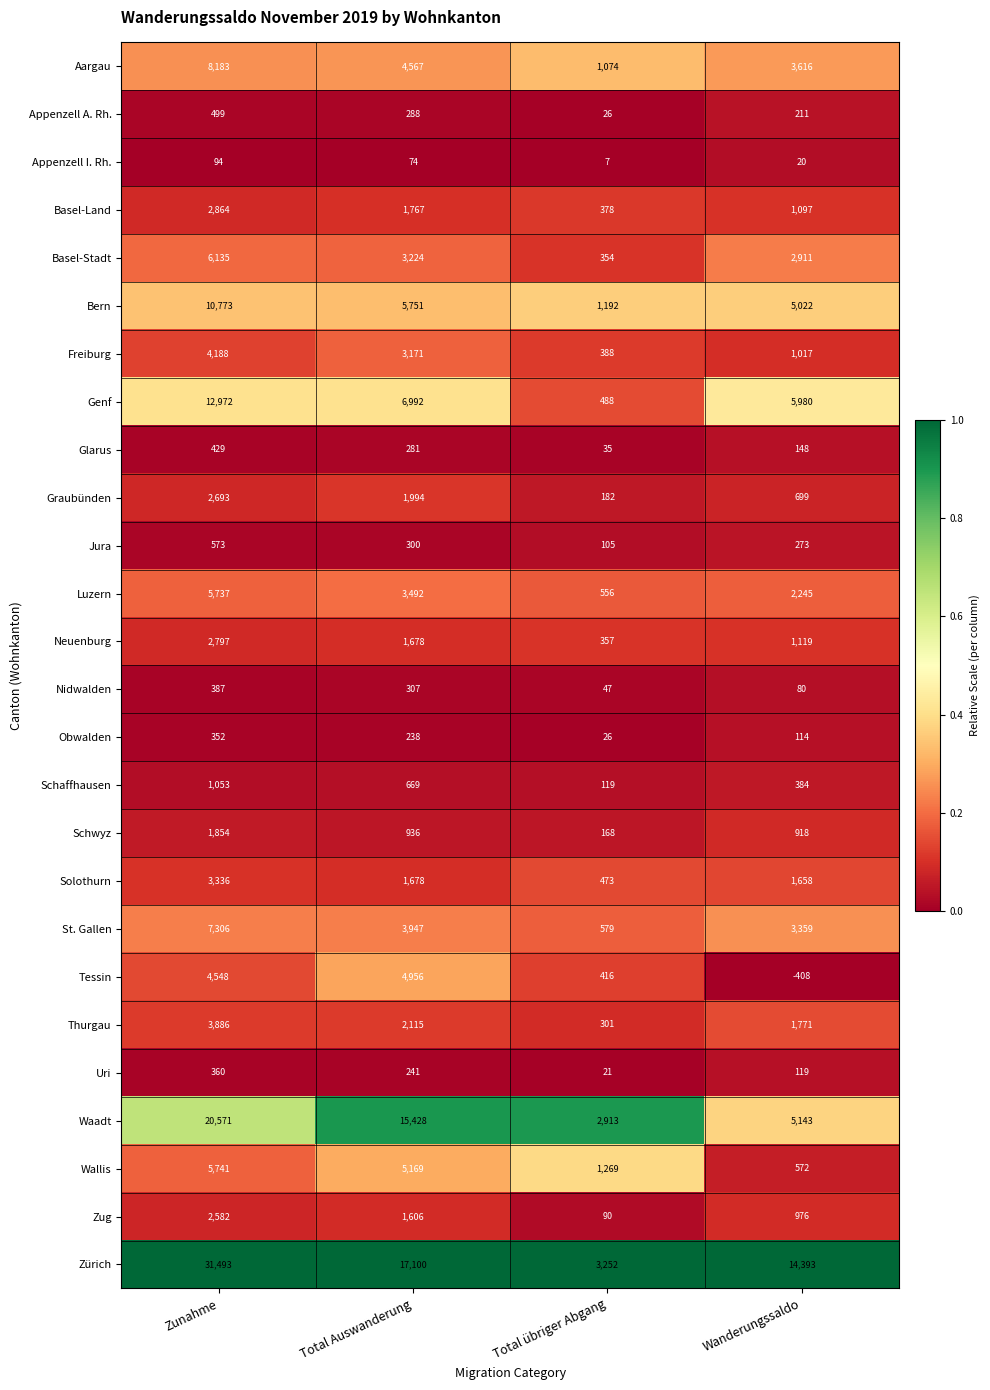

Which series changed the most between Zunahme and Total übriger Abgang?

Zürich